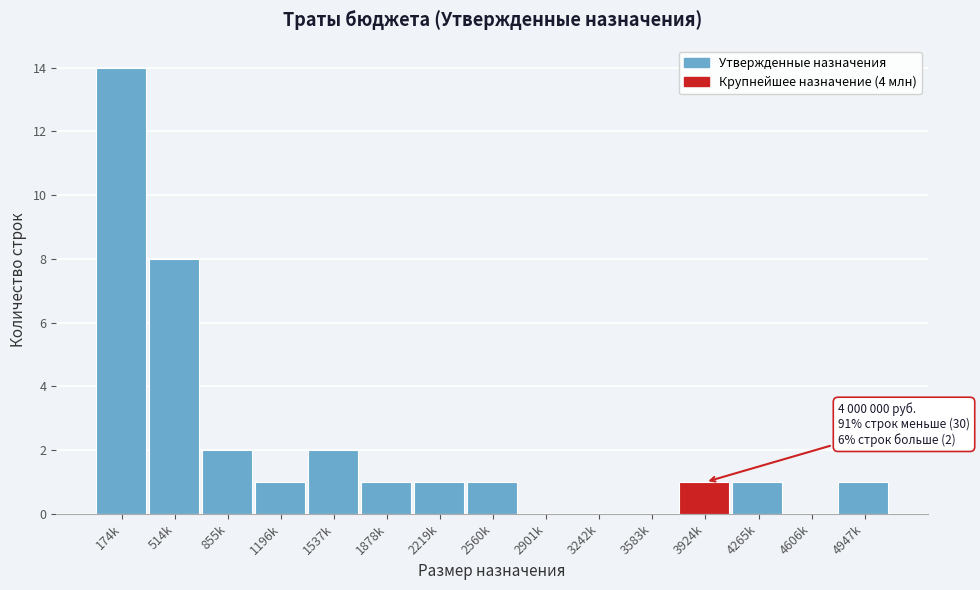

Reading left to right, list all the values displayed in this chart.

174k=14	514k=8	855k=2	1196k=1	1537k=2	1878k=1	2219k=1	2560k=1	2901k=0	3242k=0	3583k=0	3924k=1	4265k=1	4606k=0	4947k=1